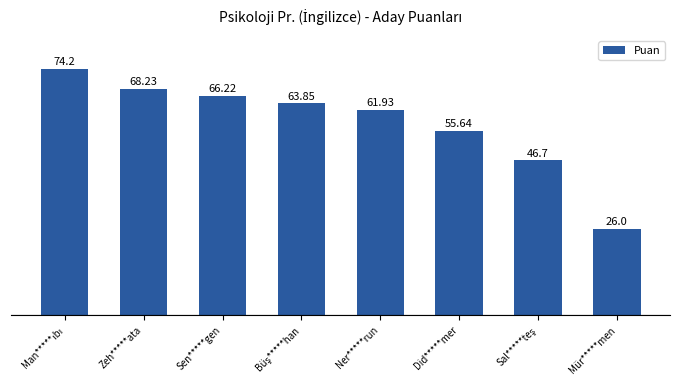

What is the difference between the maximum and minimum values?

48.2